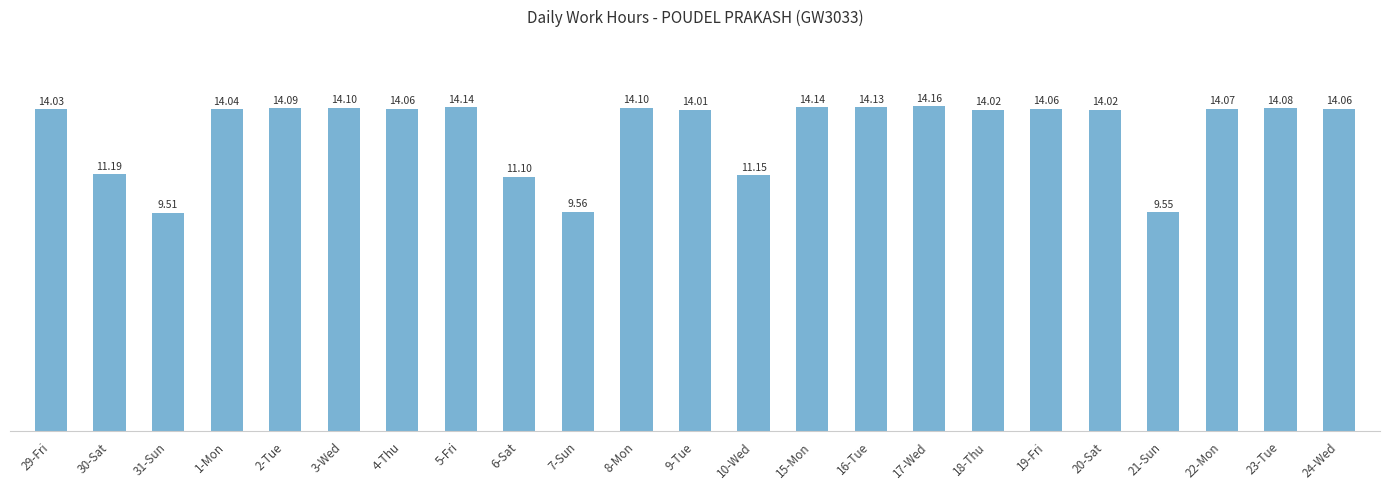

Approximately how many times larger is the value at 17-Wed compared to 18-Thu?

1.0